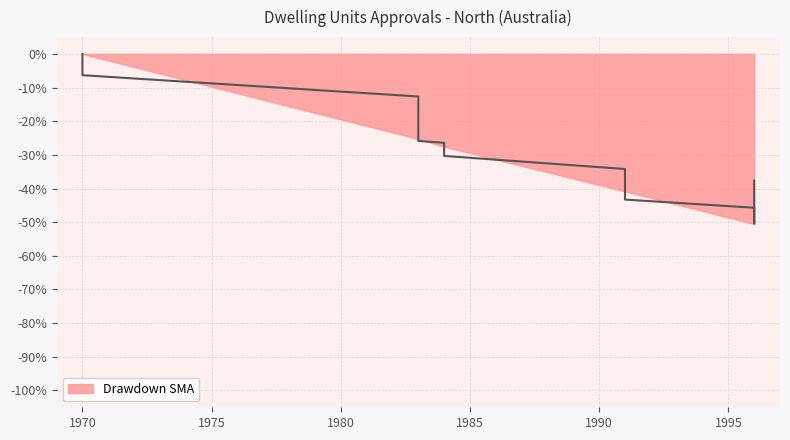

What is the smallest value displayed?

-0.5